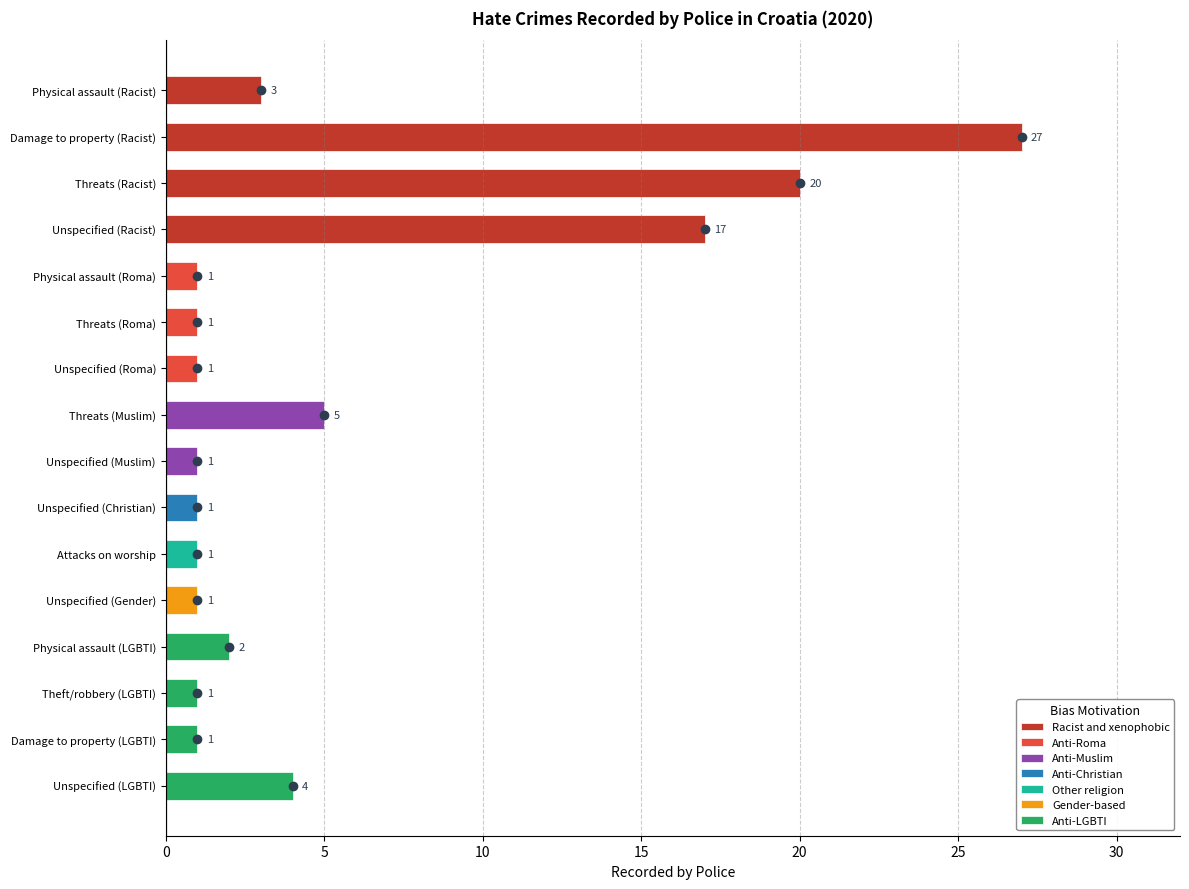

Which category has the highest value across all series?

Damage to property (Racist)